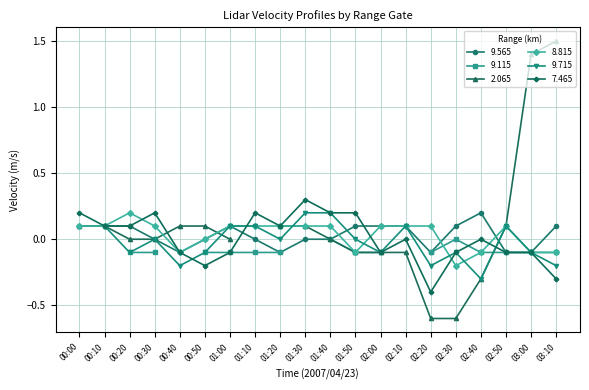

Which series changed the most between 00:00 and 03:00?

7.465